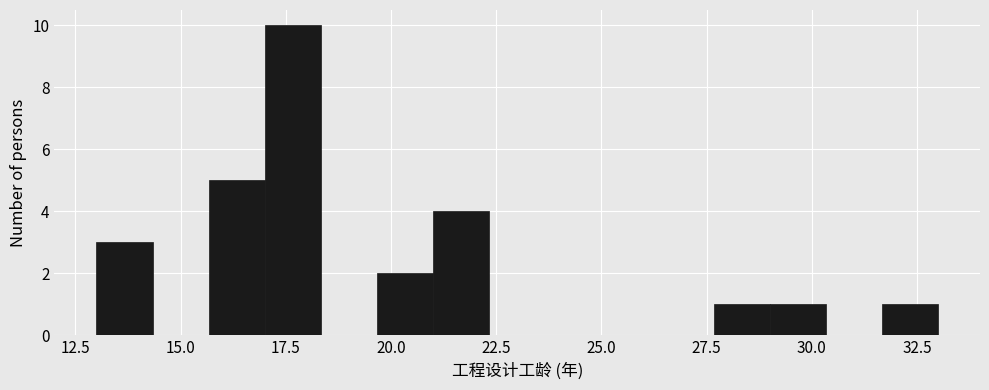

Around what value on the x-axis is the tallest bar? Give the approximate position of its centre, as read against the axis.

17.5